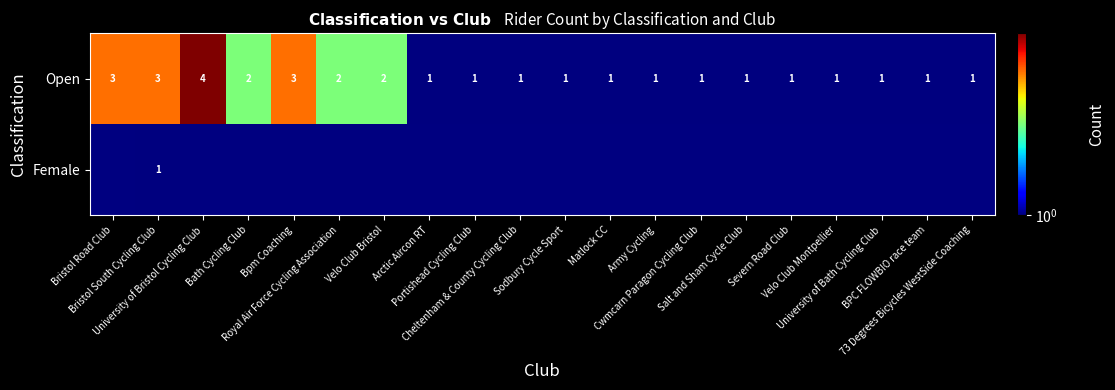

The Open series shows 3.3 at Velo Club Bristol. True or false?

False